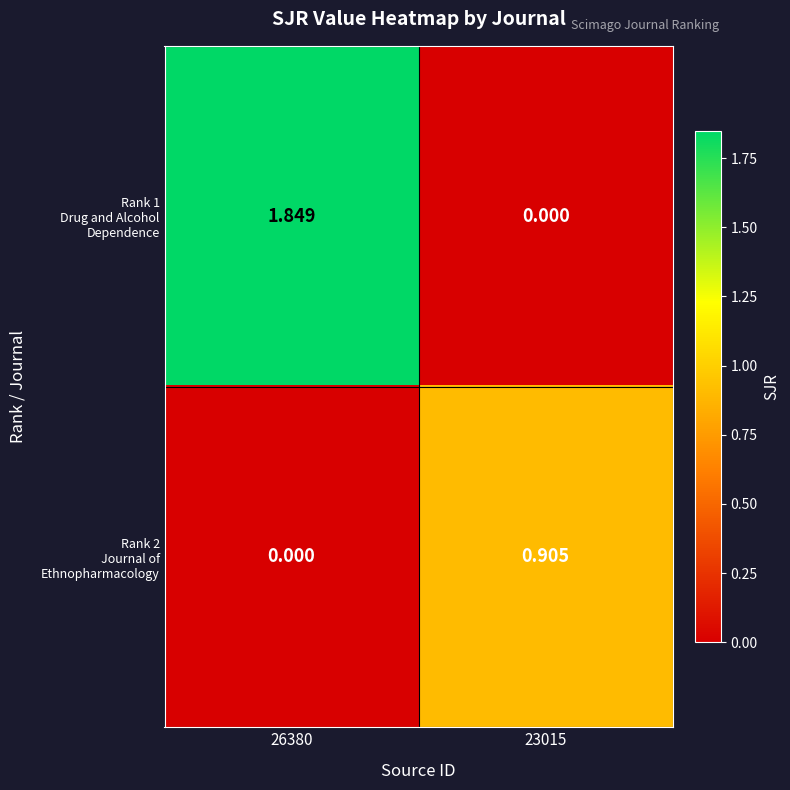

Which category has the highest value across all series?

26380